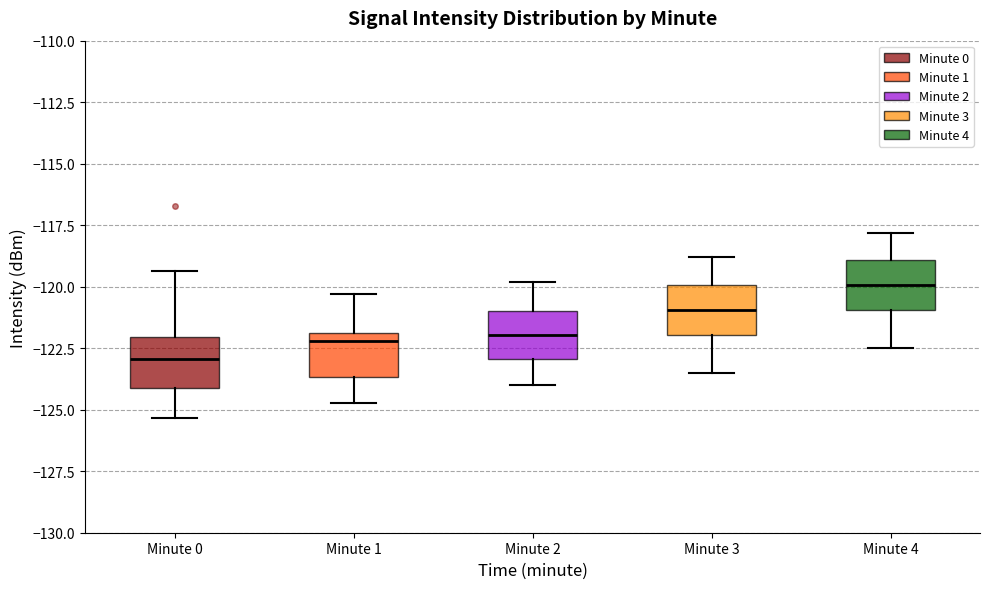

Reading left to right, read every box against the y-axis: the position of its median line, the range the box covers, and the ends of its whiskers. The values are not printed on the chart, so give them approximately, as read against the axis.

Minute 0: median -123.0, box -124.0 to -122.0, whiskers -125.5 to -119.5
Minute 1: median -122.0 (just below the box's upper edge), box -123.5 to -122.0, whiskers -124.5 to -120.5
Minute 2: median -122.0, box -123.0 to -121.0, whiskers -124.0 to -120.0
Minute 3: median -121.0, box -122.0 to -120.0, whiskers -123.5 to -119.0
Minute 4: median -120.0, box -121.0 to -119.0, whiskers -122.5 to -118.0